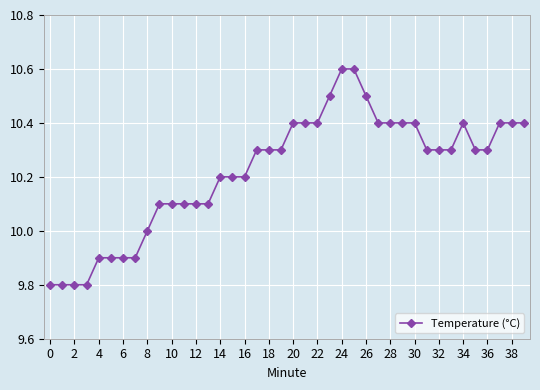

True or false: the data has more than 0 interior local peaks.

True